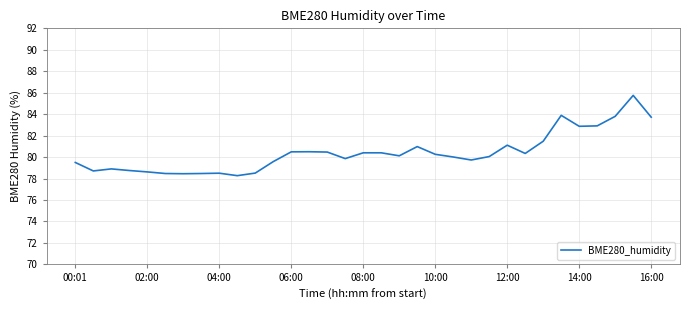

What is the greatest value displayed?

85.8